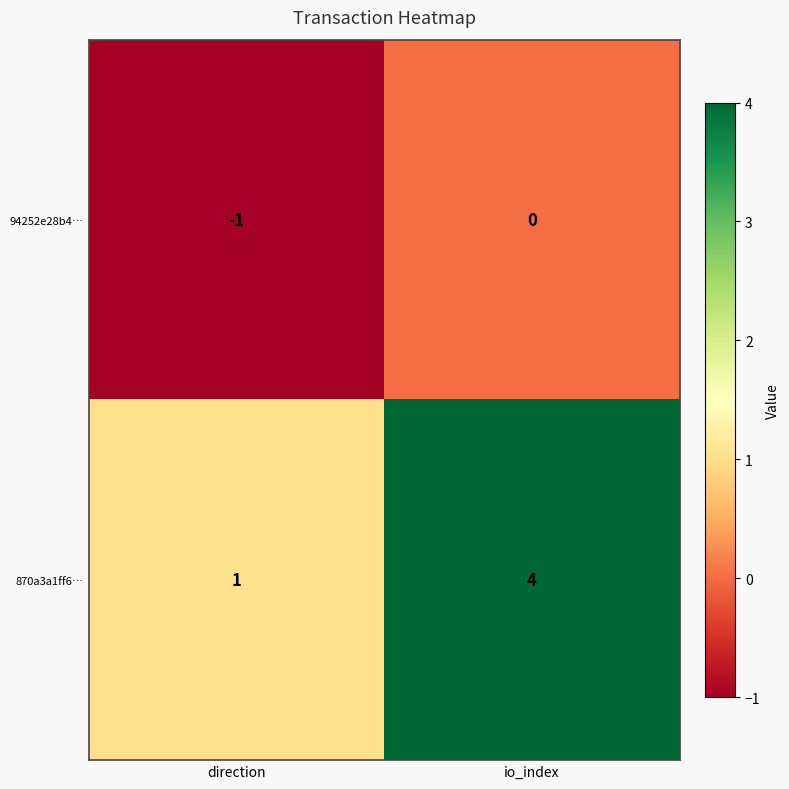

What is the total value across all series at io_index?

4